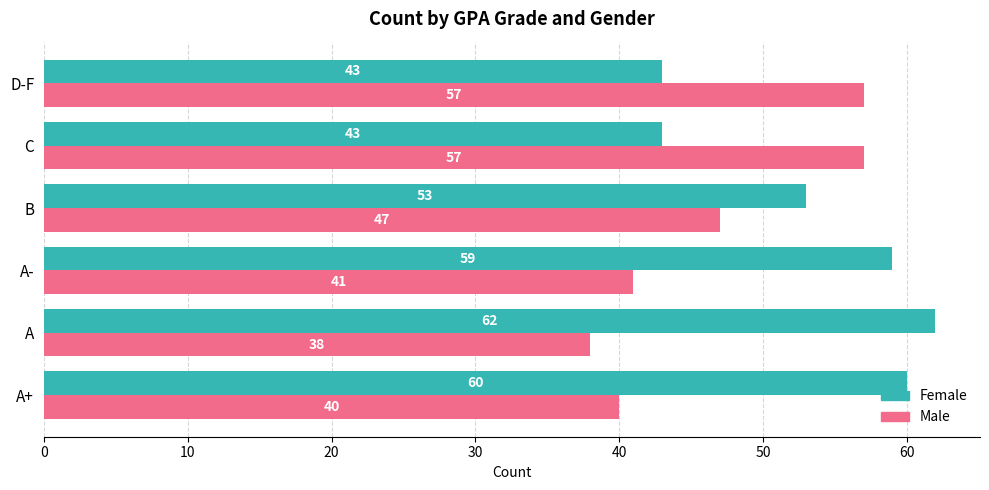

What is the spread (max minus min) of values at A?

24